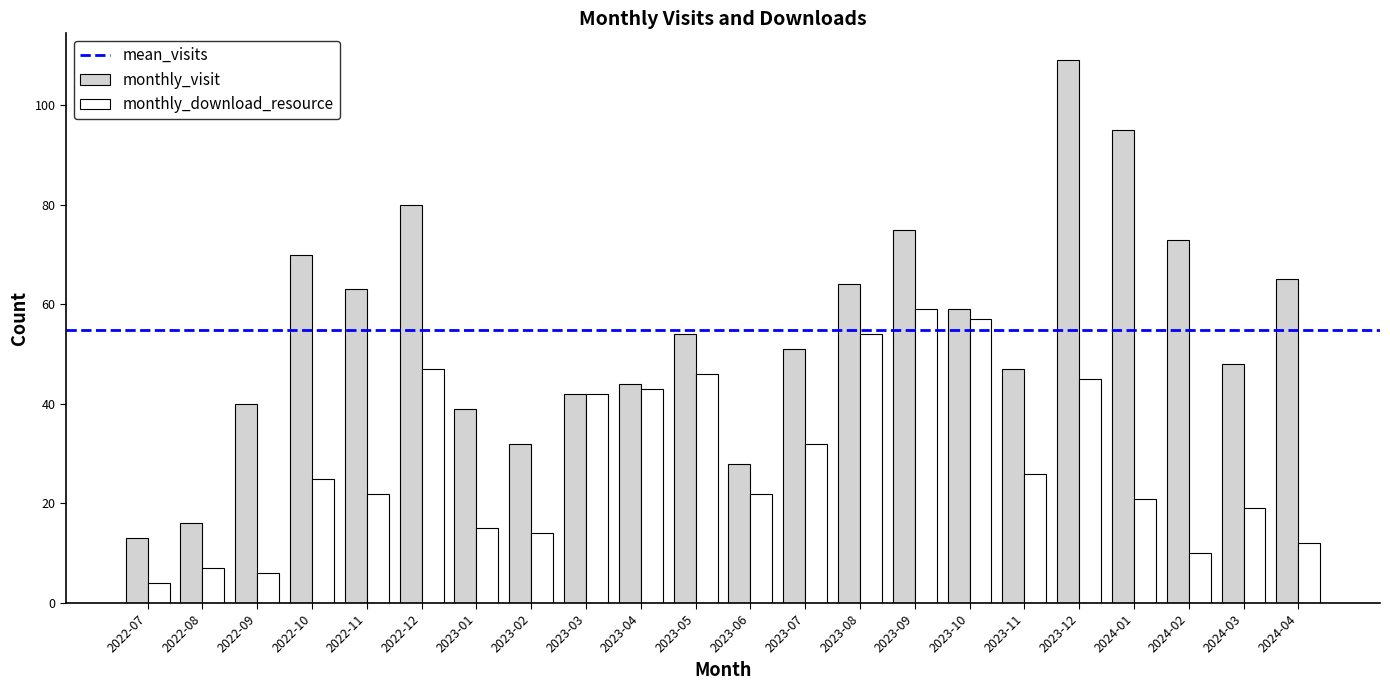

Where does the monthly_visit series first go above 54?

2022-10